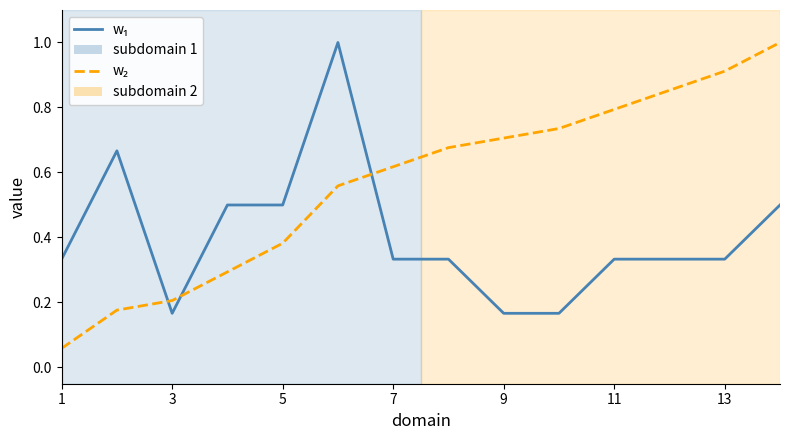

What is the greatest value displayed?

1.0